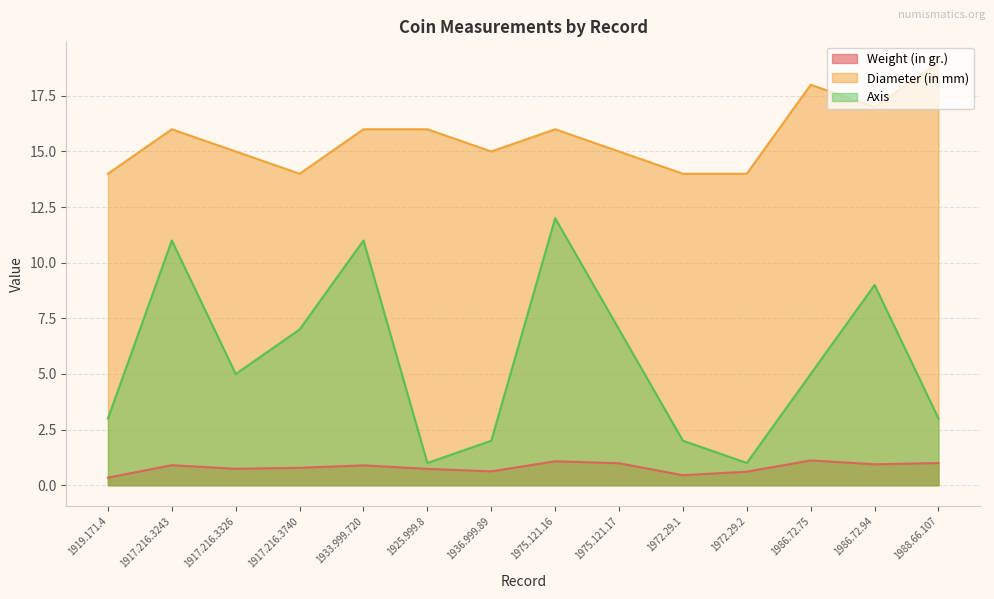

True or false: Diameter (in mm) has more than 2 points higher than both neighbors.

True